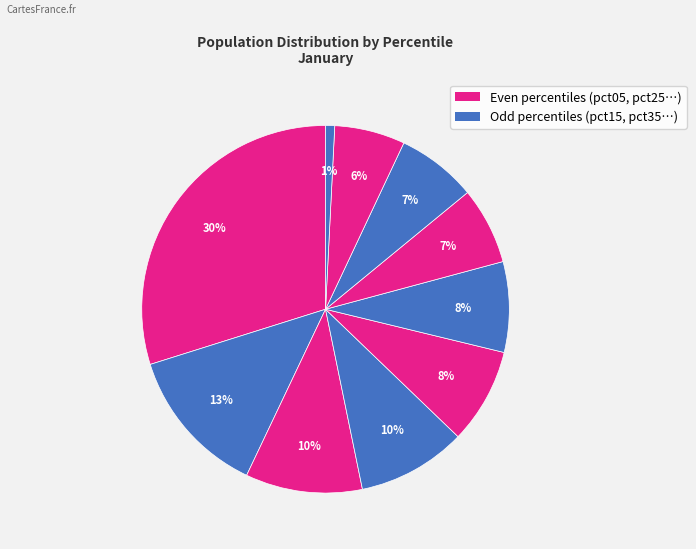

How many slices are in this pie chart?

10